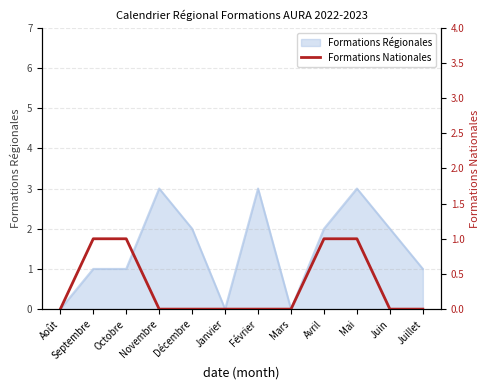

List the labels in order of value, smallest first.

Août, Novembre, Décembre, Janvier, Février, Mars, Juin, Juillet, Septembre, Octobre, Avril, Mai